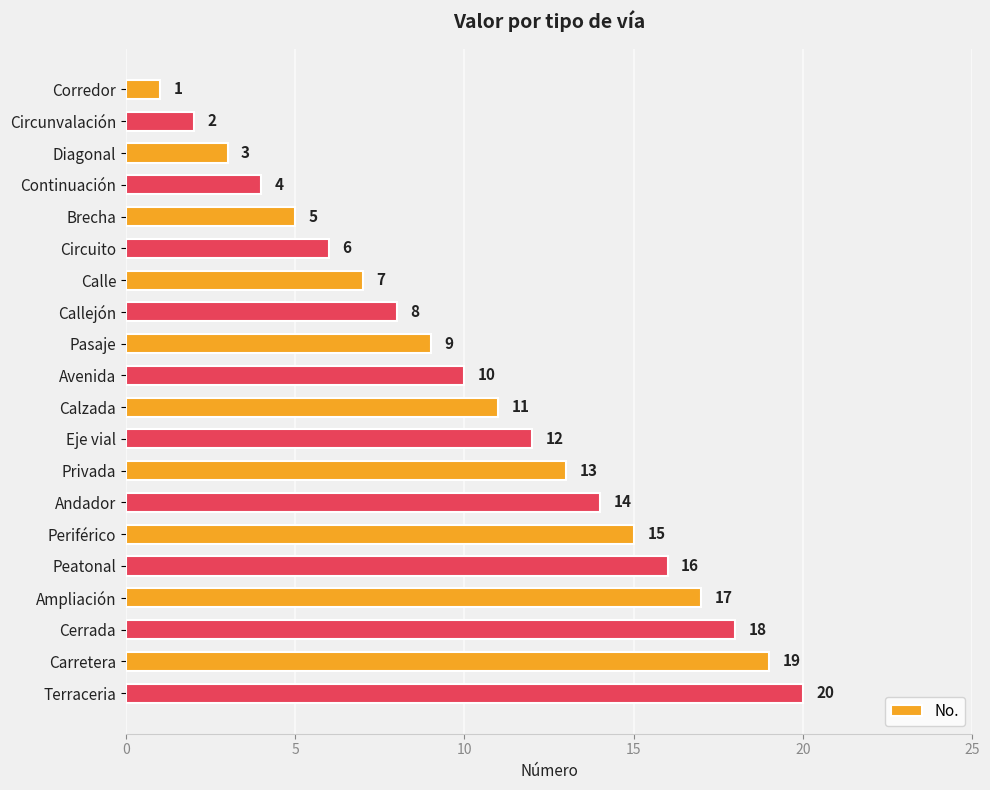

What is the sum of all values?

210